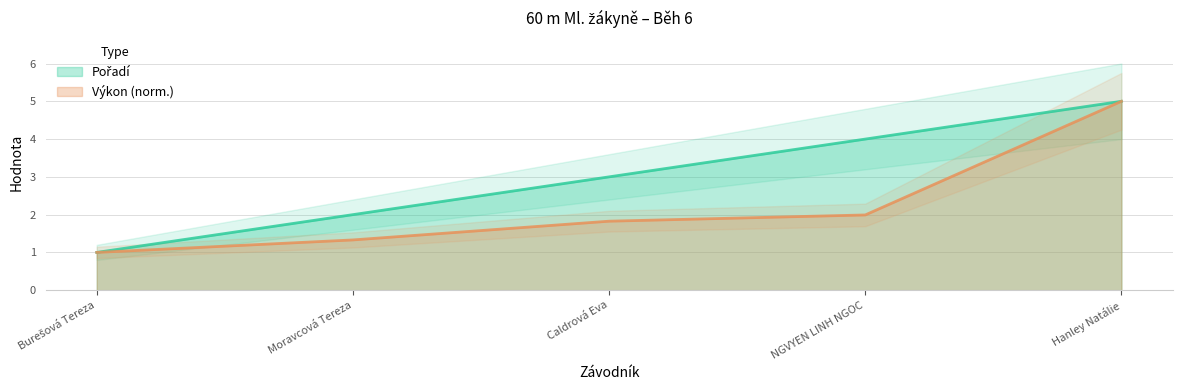

Reading left to right, list all the values displayed in this chart.

Pořadí: Burešová Tereza=1.0	Moravcová Tereza=2.0	Caldrová Eva=3.0	NGVYEN LINH NGOC=4.0	Hanley Natálie=5.0
Výkon: Burešová Tereza=1.0	Moravcová Tereza=1.3	Caldrová Eva=1.8	NGVYEN LINH NGOC=2.0	Hanley Natálie=5.0